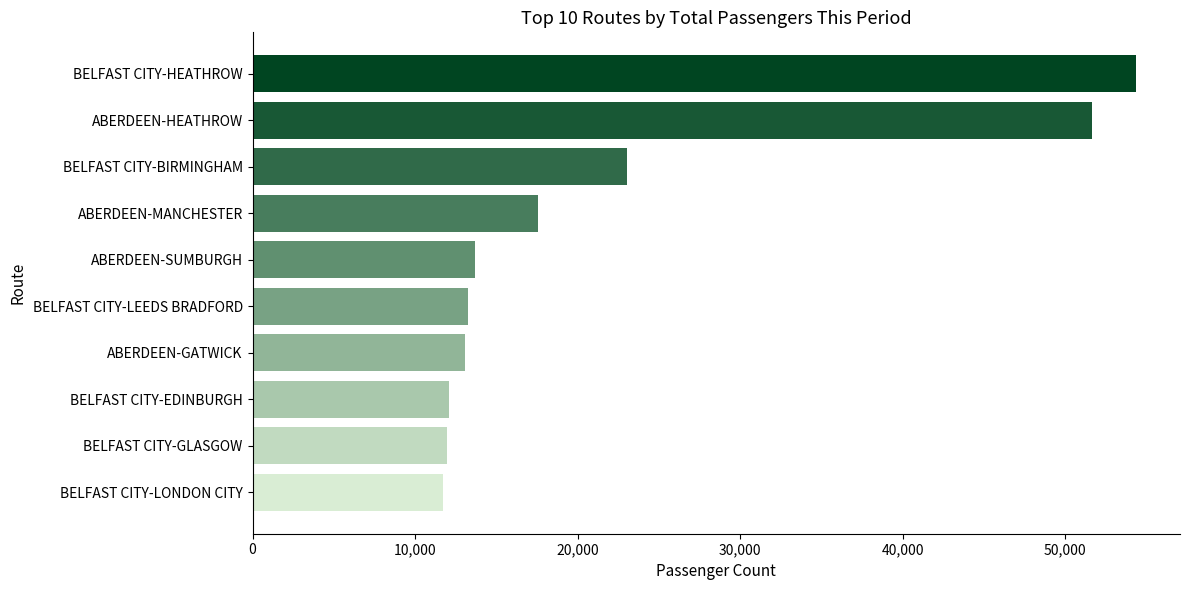

What is the value of the 4th bar from the top?

17580